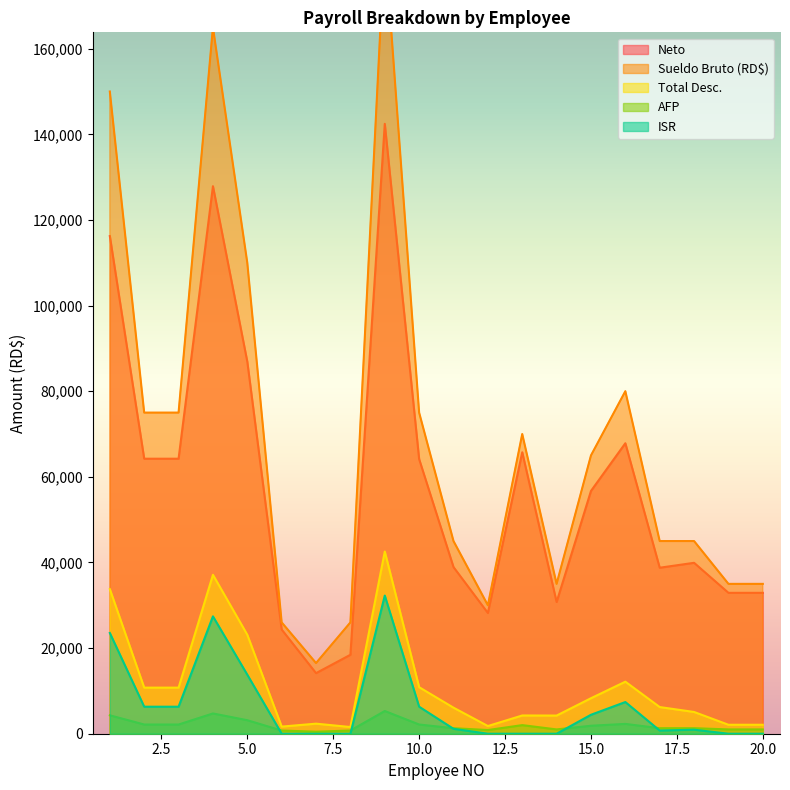

Which series has the largest total across all categories?

Sueldo Bruto (RD$)